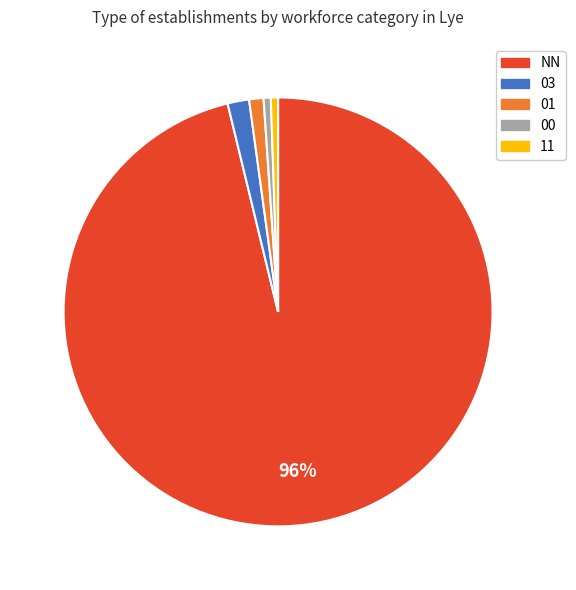

Which has a higher value, 00 or NN?

NN